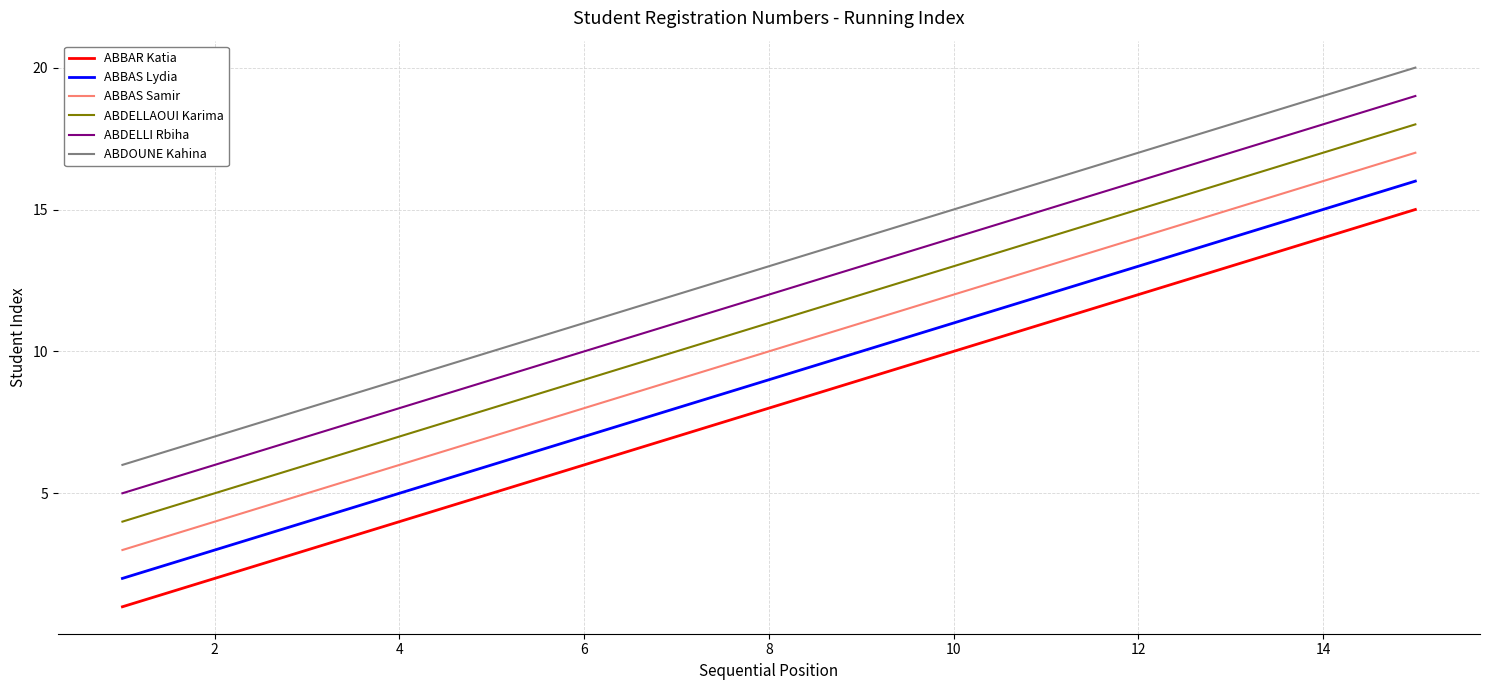

True or false: ABBAR Katia and ABBAS Samir cross at least once.

False